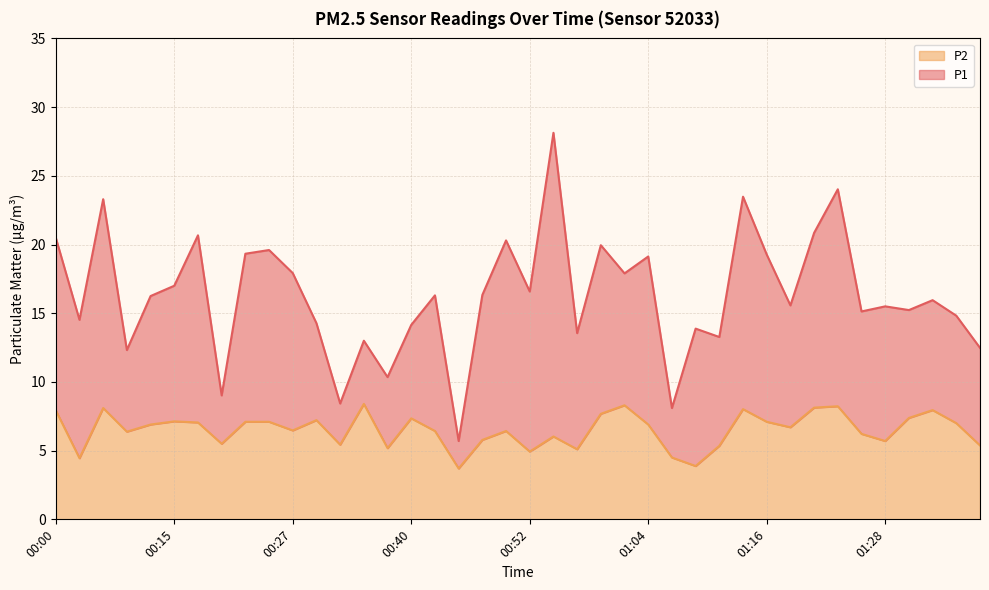

Which category has the lowest value across all series?

00:44